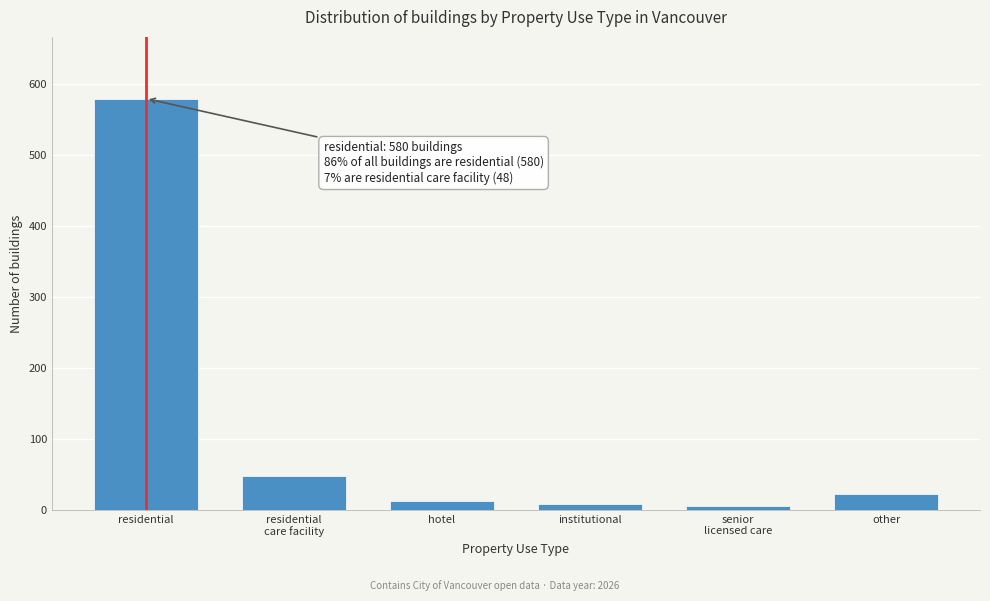

What is the sum of all values?

677